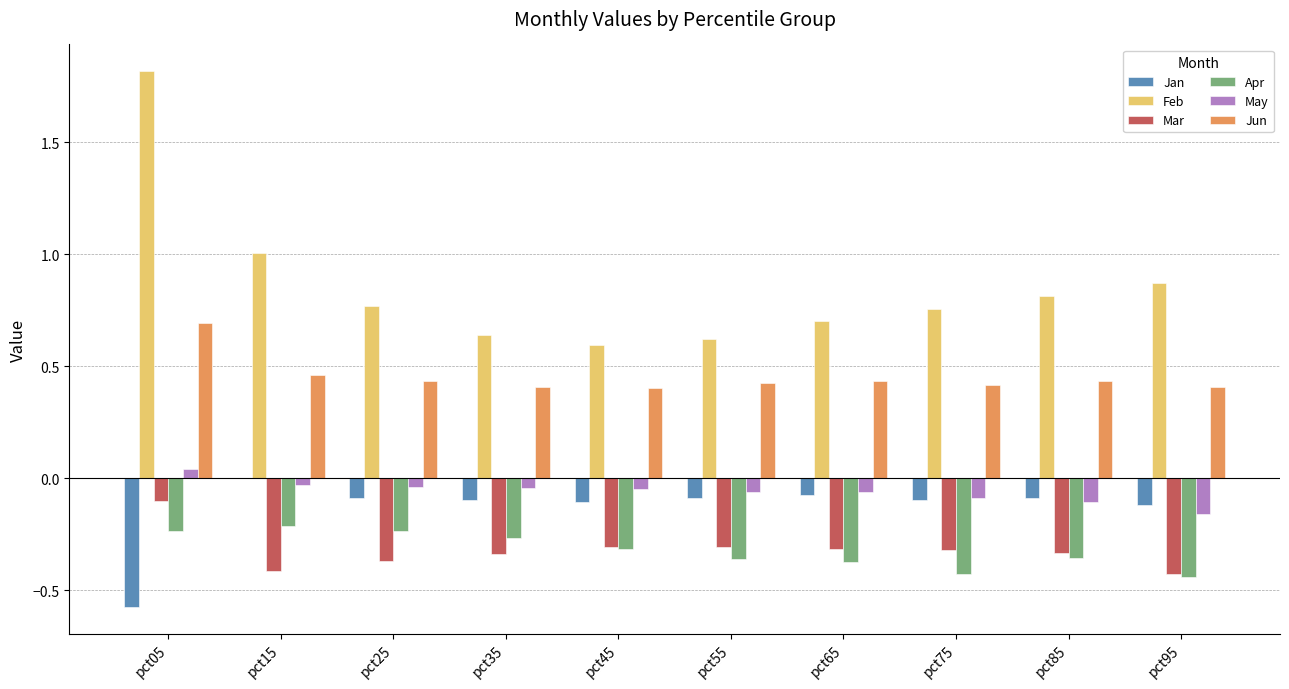

Which label corresponds to the smallest value in the chart?

pct05